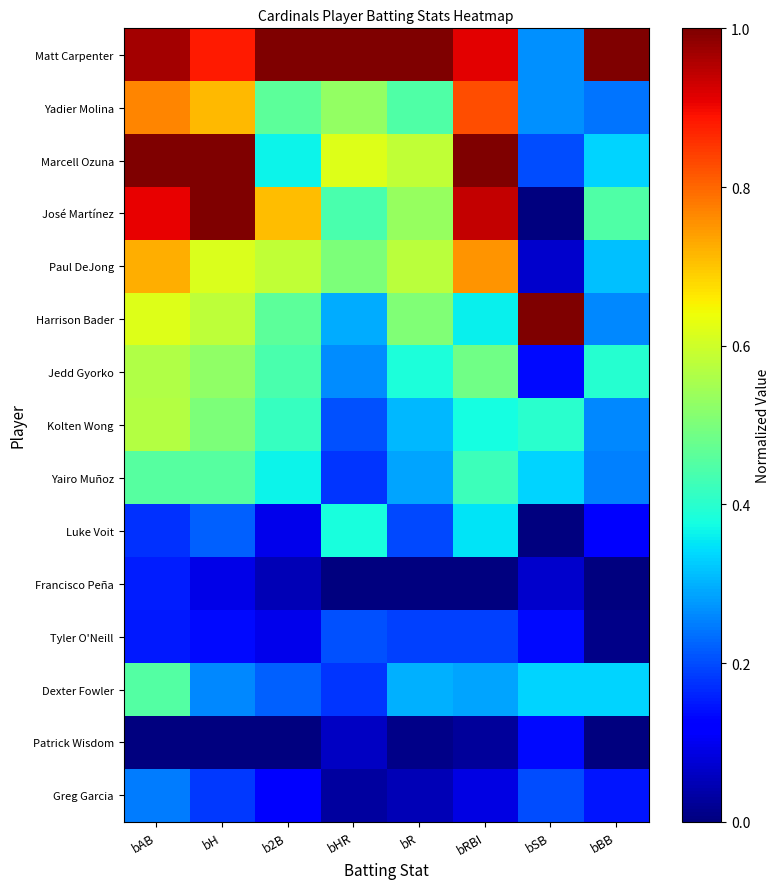

How many series are shown in this chart?

15